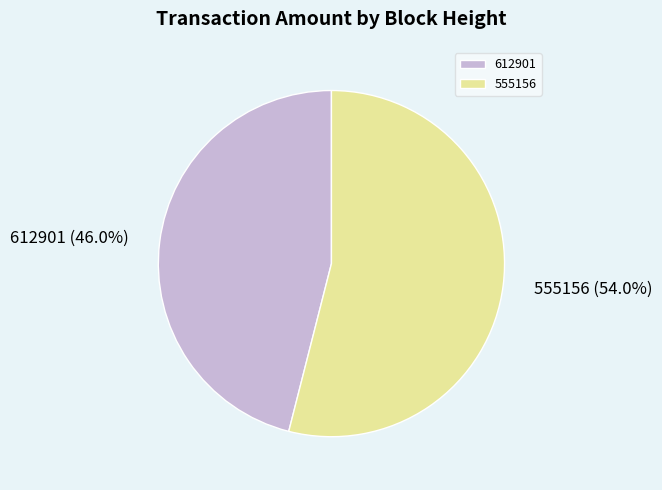

How many segments does this pie chart have?

2